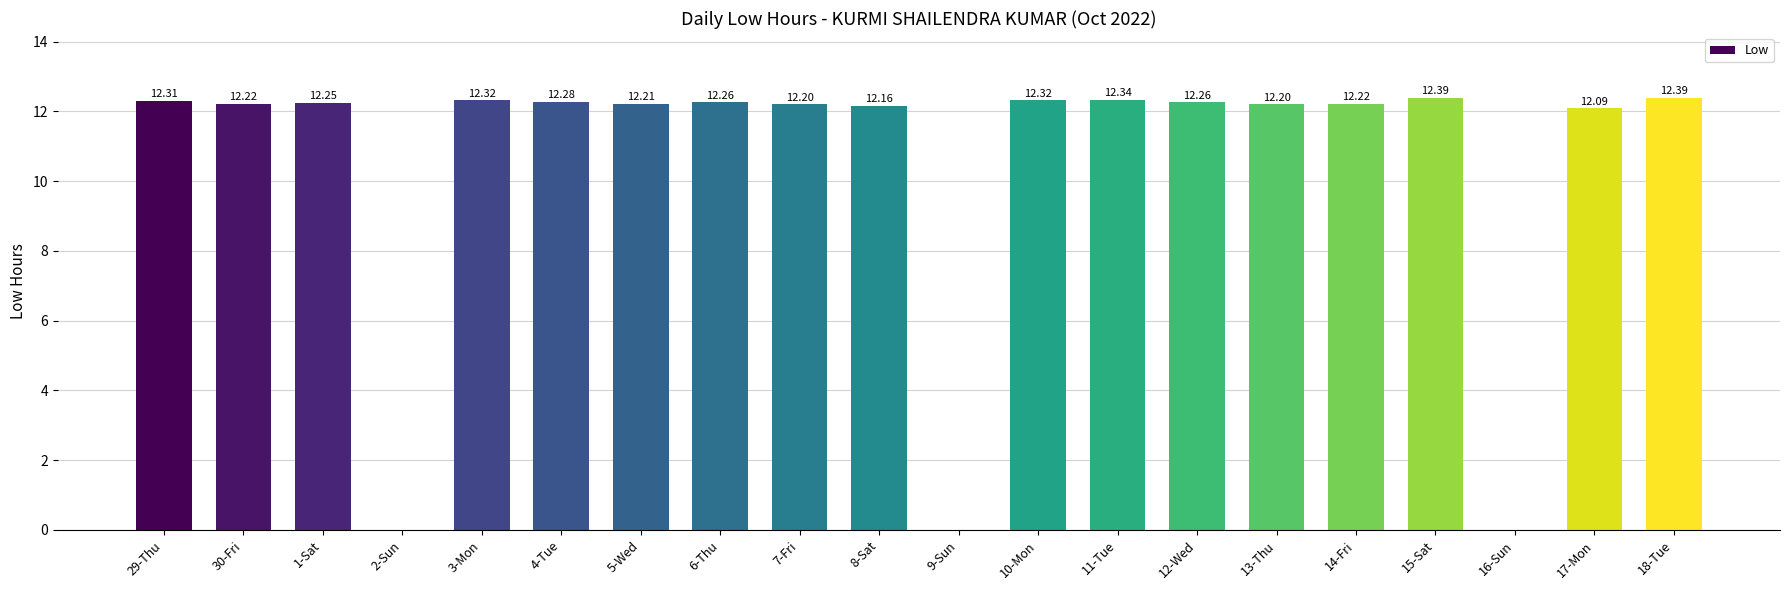

Approximately how many times larger is the value at 8-Sat compared to 11-Tue?

1.0